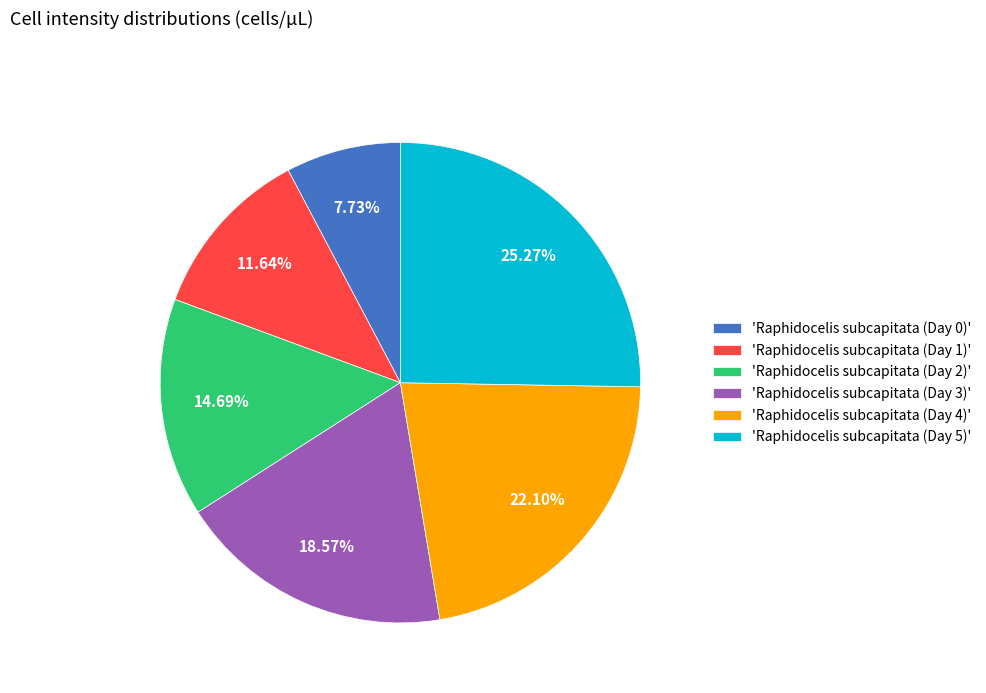

Which category has the smallest portion of the pie?

'Raphidocelis subcapitata (Day 0)'